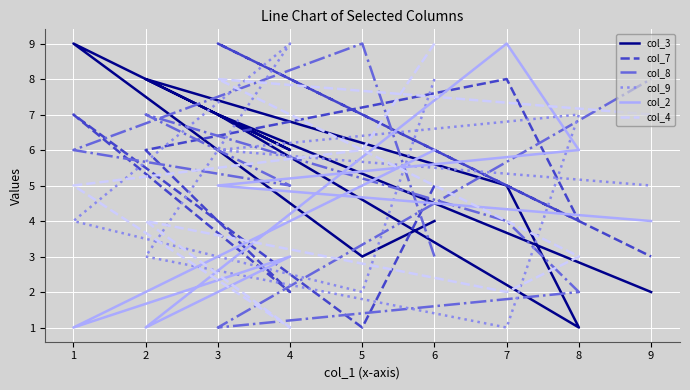

True or false: col_2 and col_4 intersect in this chart.

True